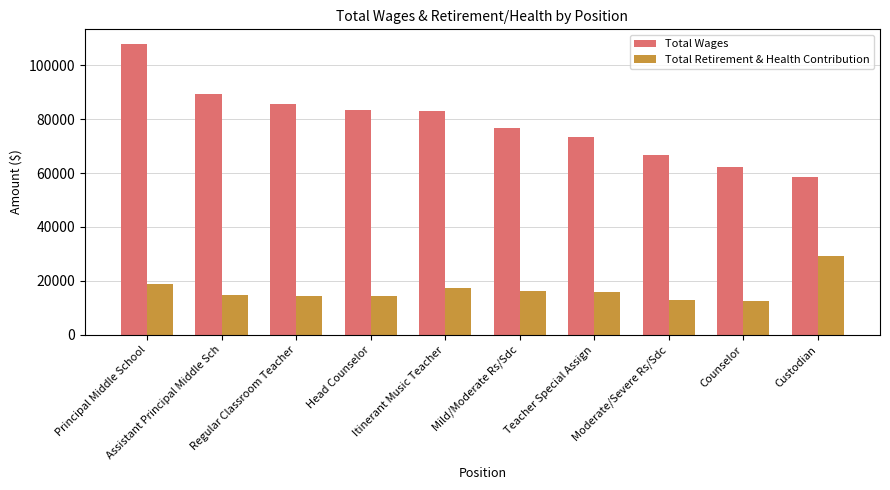

What is the smallest value displayed?

12537